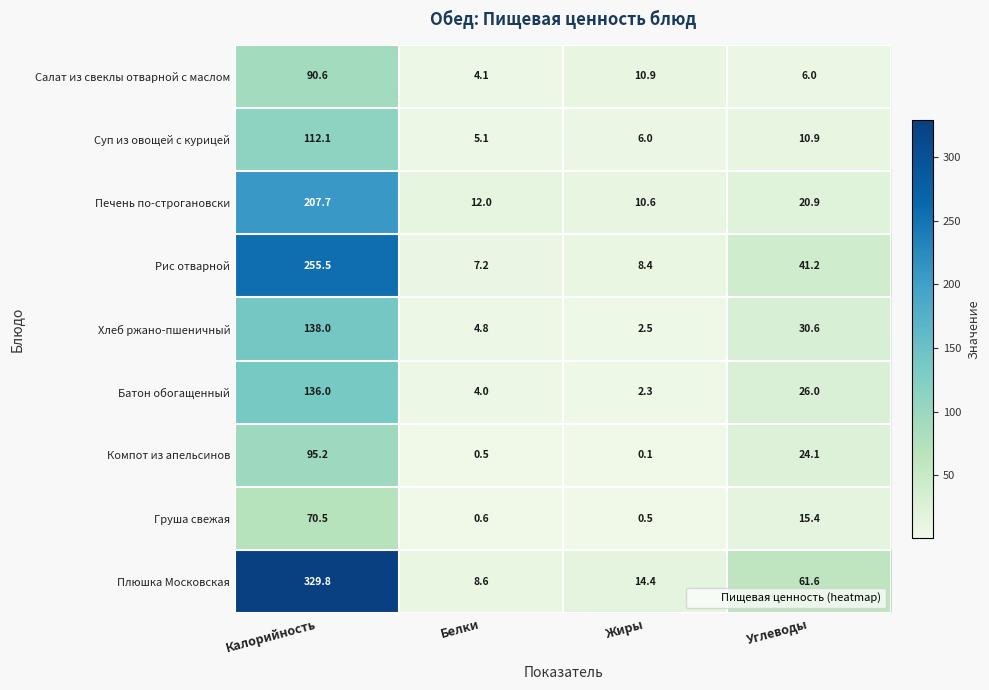

What is the difference between the Хлеб ржано-пшеничный values at Жиры and Калорийность?

135.5